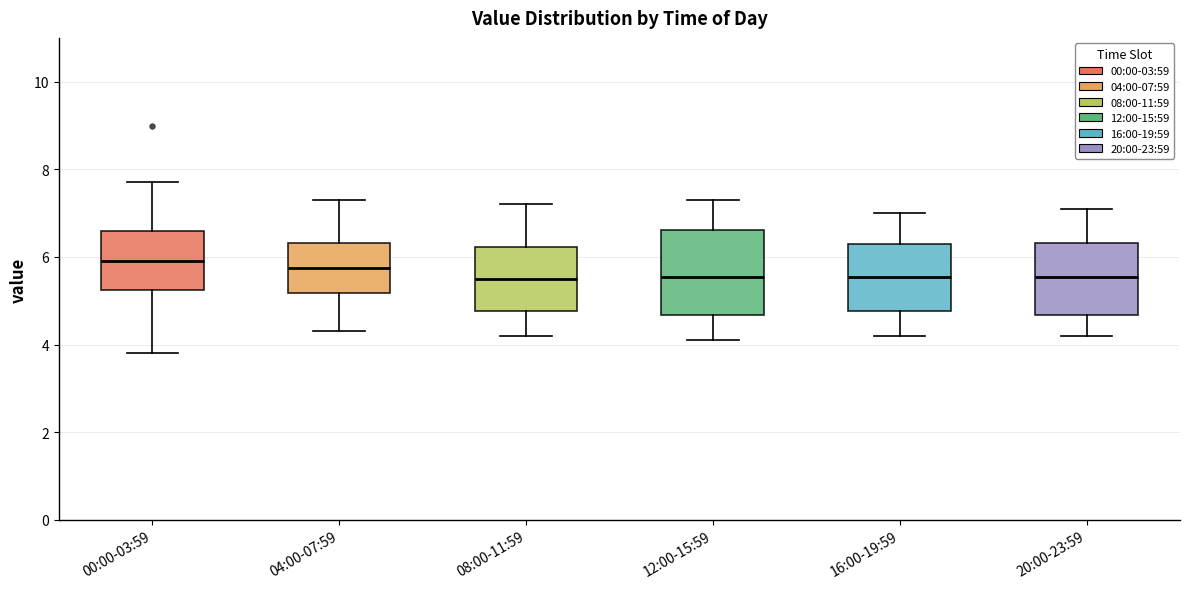

Comparing the boxes themselves (not the whiskers), which one is the tallest?

12:00-15:59